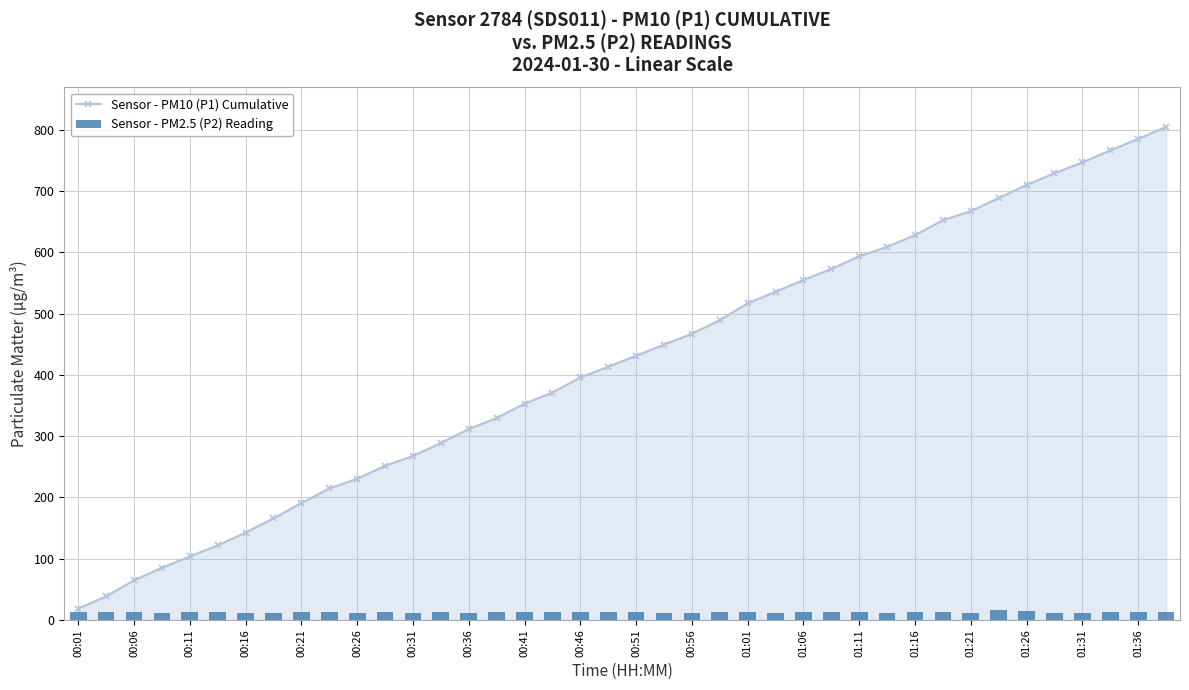

Rank the series at 37 from lowest to highest value.

Sensor - PM2.5 (P2) Reading, Sensor - PM10 (P1) Cumulative